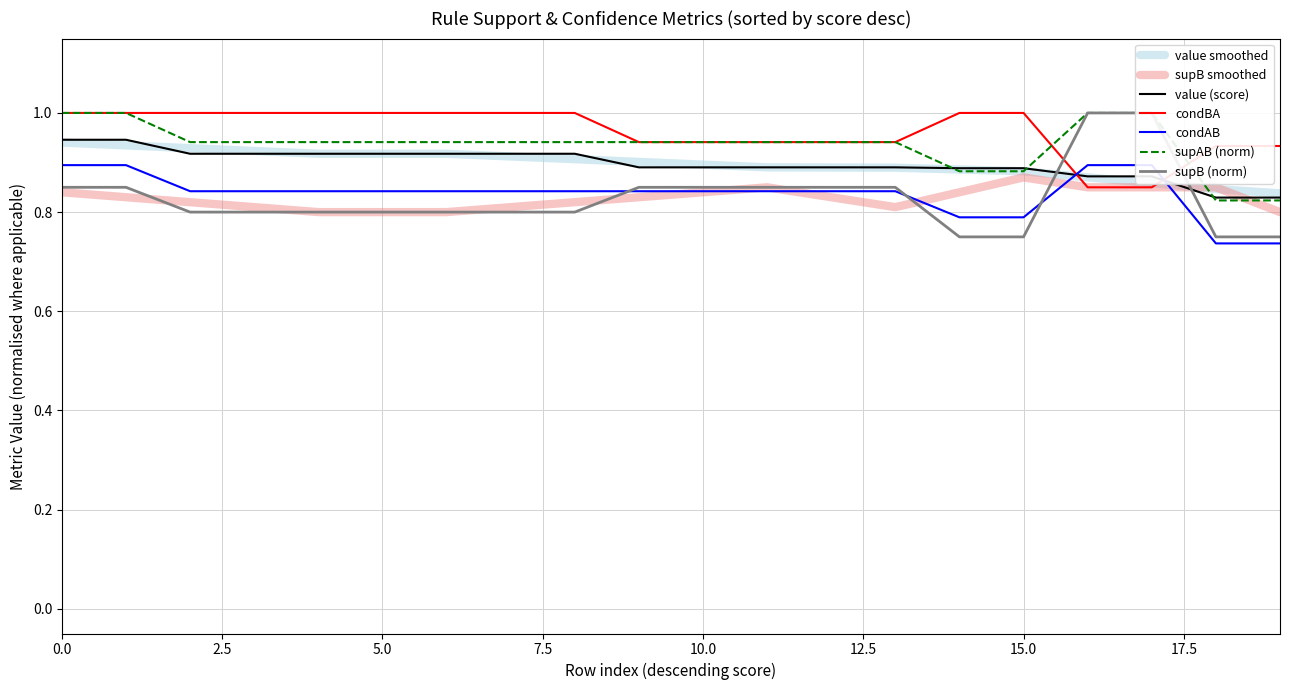

What is the highest value of the condBA series?

1.0